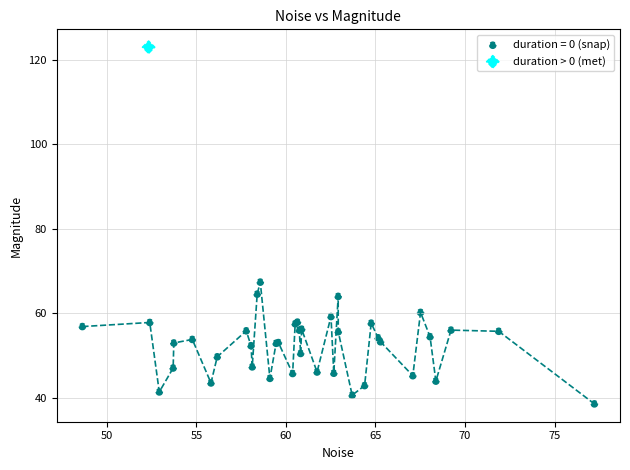

What are all the series names shown in the legend?

duration = 0 (snap), duration > 0 (met)